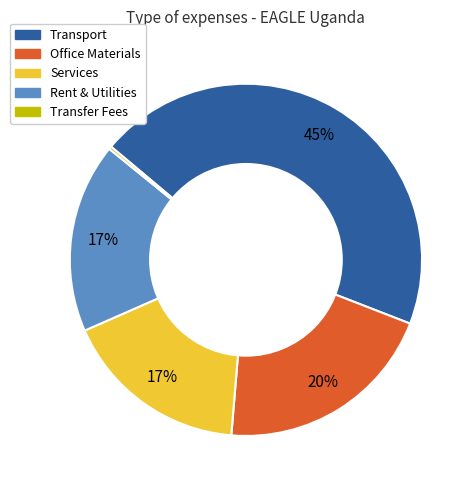

Is Office Materials the majority of the pie?

No